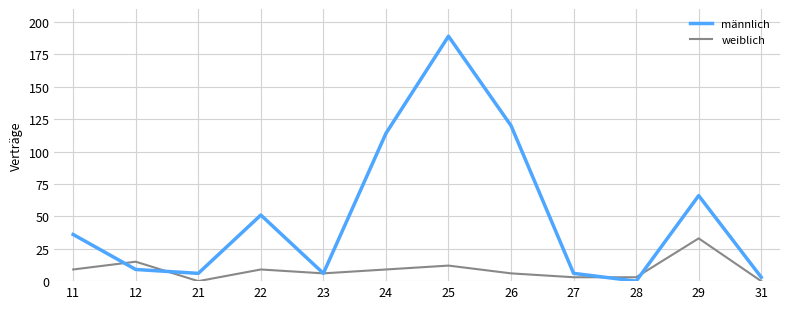

How many lines are shown in the chart?

2